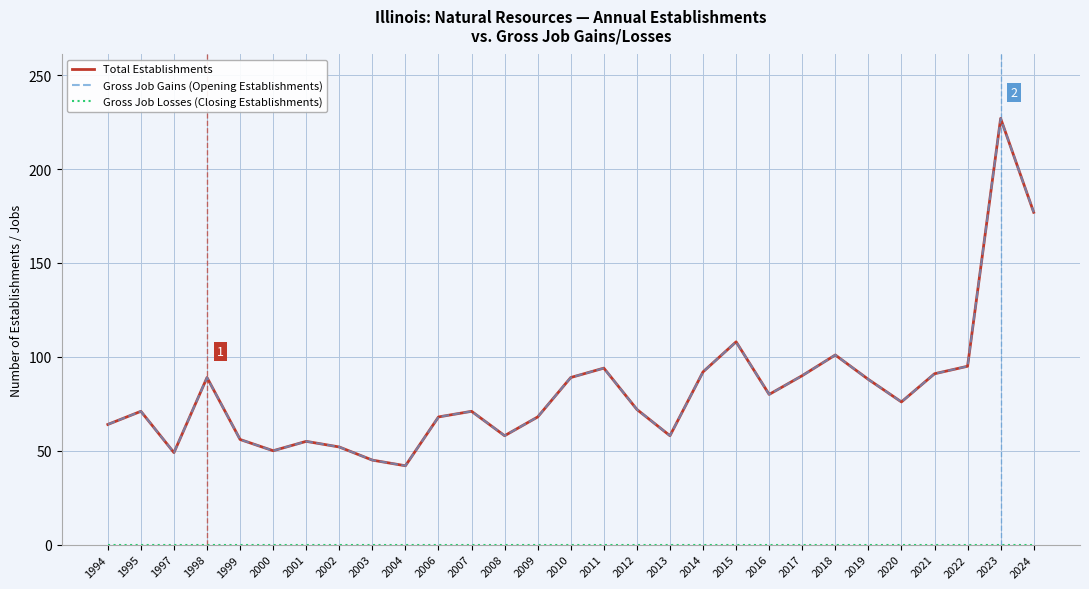

Does the chart have visible grid lines?

Yes